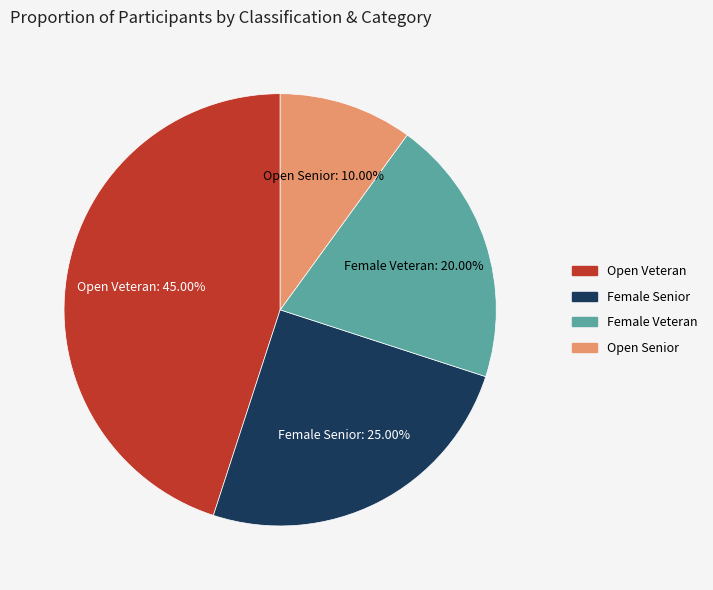

Is there any slice that represents more than half of the pie?

No